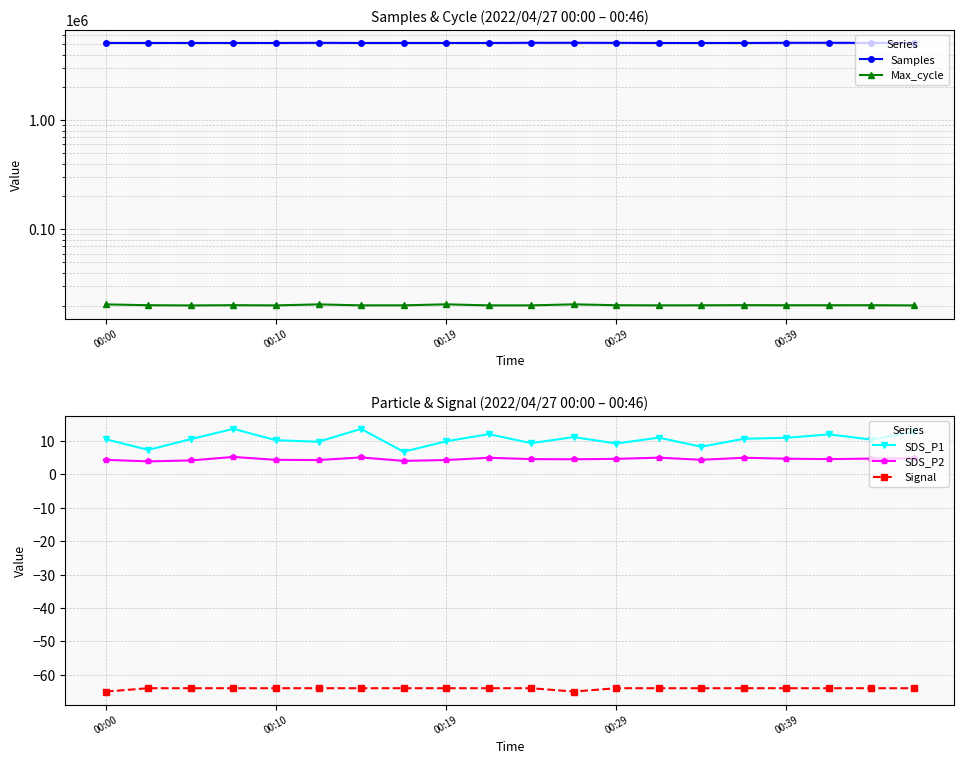

Which series has the largest range (max minus min)?

Samples